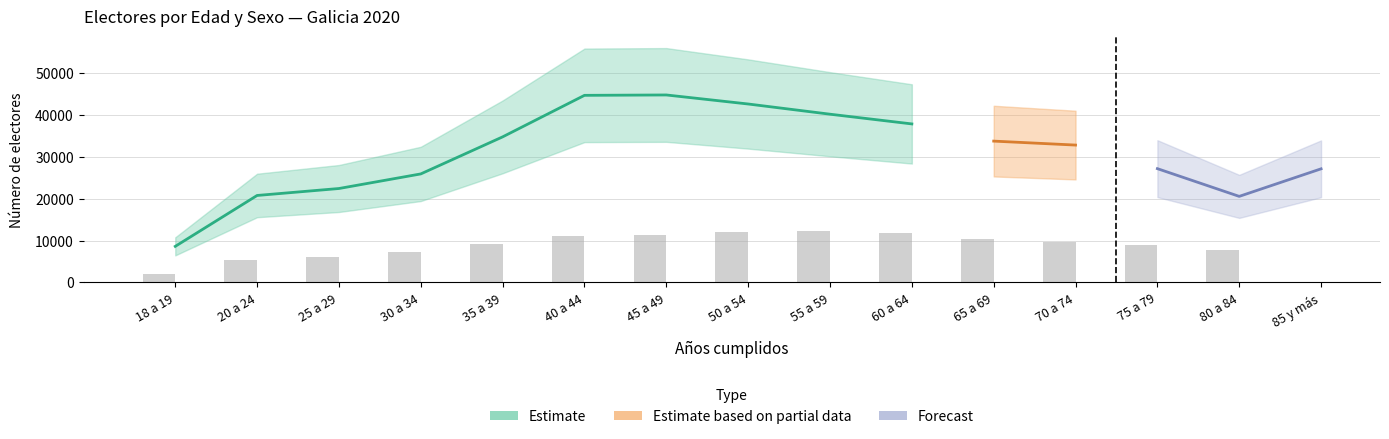

At which category is the sum across all series the highest?

45 a 49